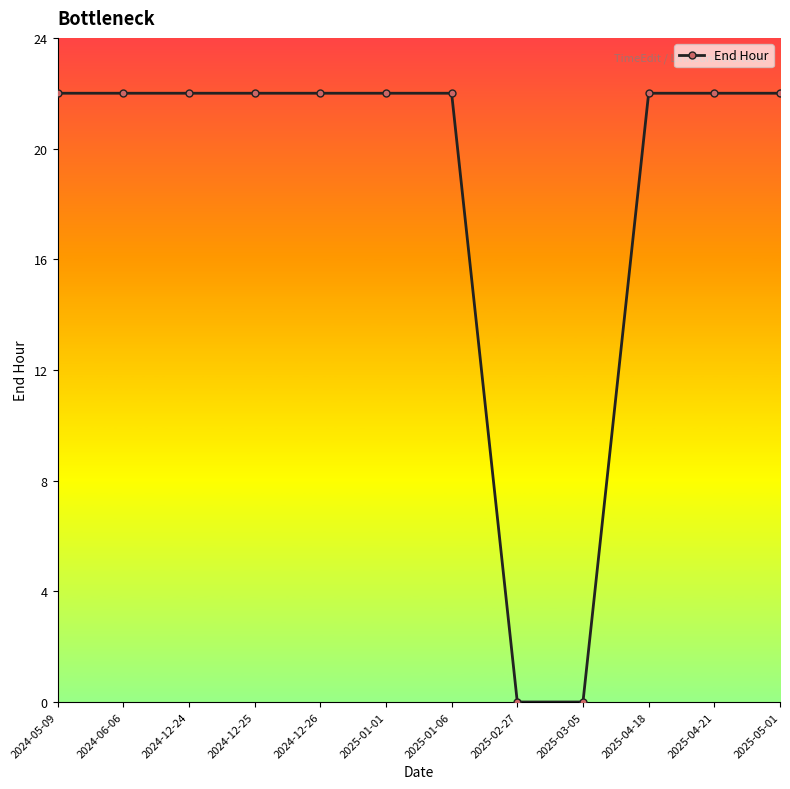

Is it true that the value at 2024-05-09 is 22?

True